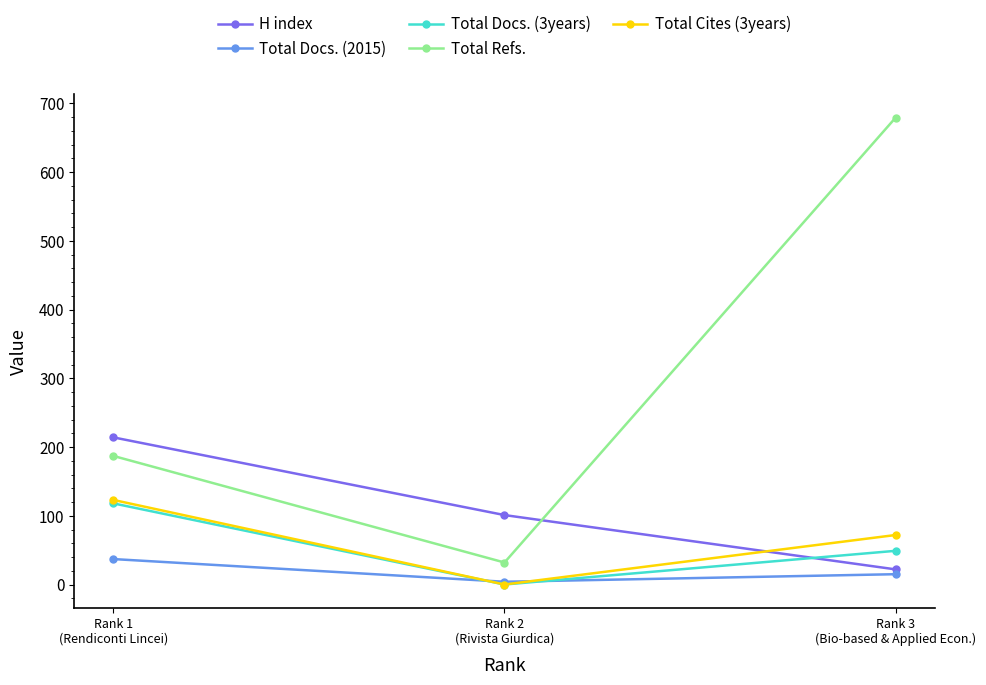

How many lines are shown in the chart?

5